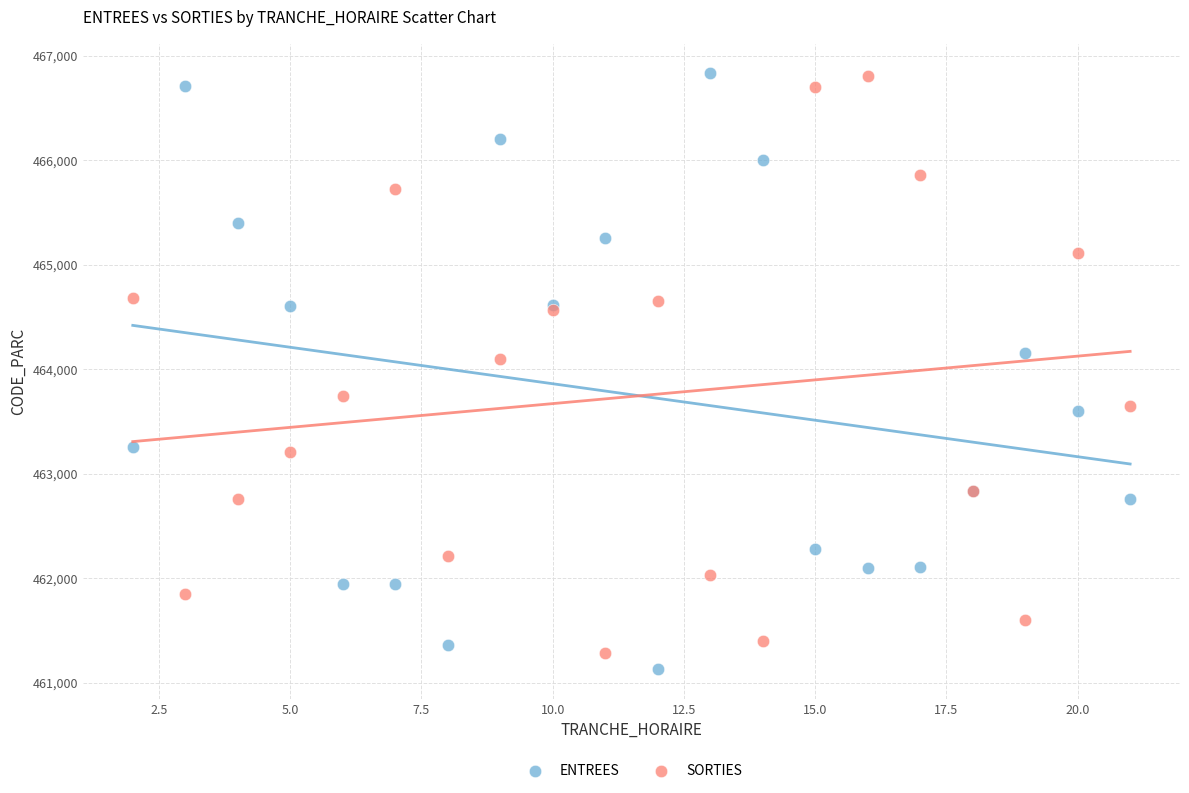

Across all series, what Y value is closest to 463982?

464096.4